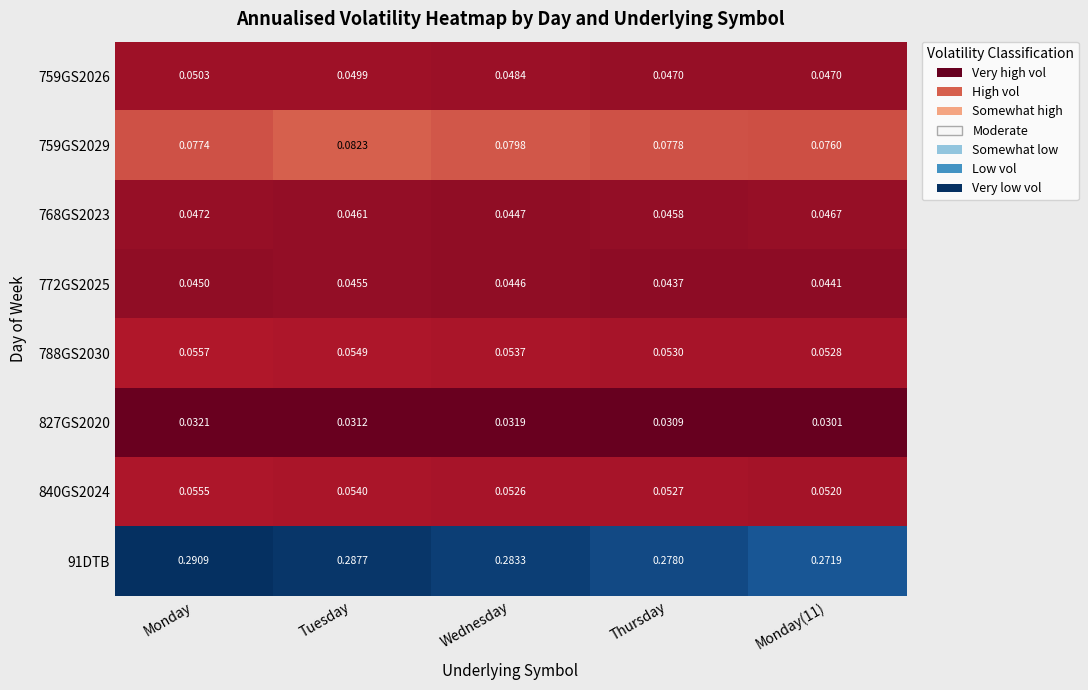

At which category is the sum across all series the highest?

Monday